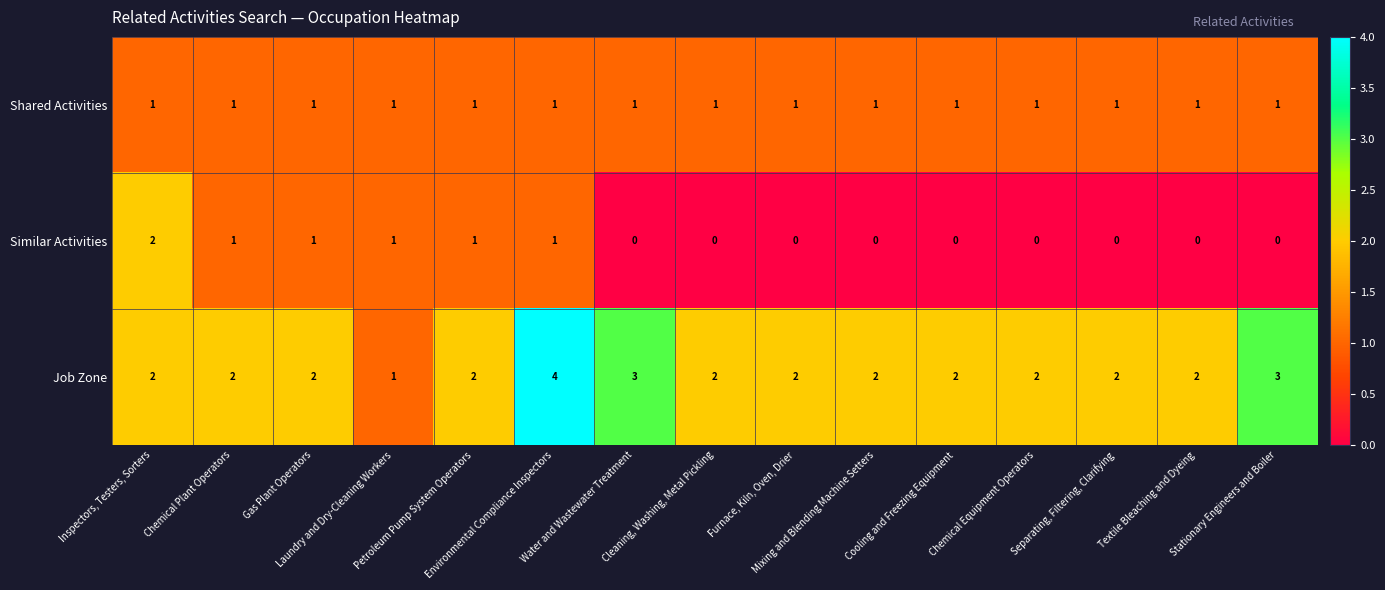

At which category is the sum across all series the highest?

Environmental Compliance Inspectors